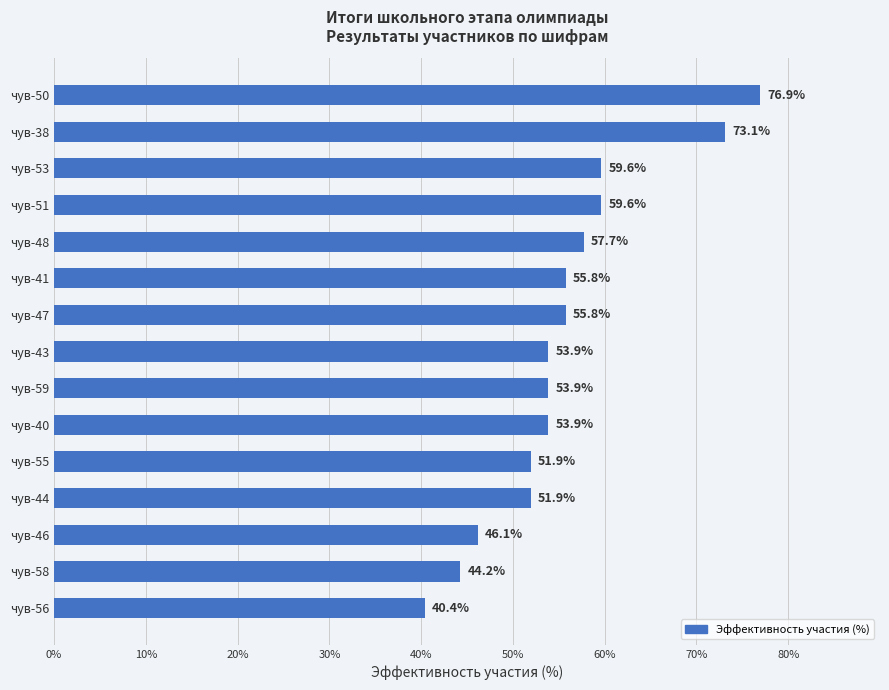

What is the minimum value shown in the chart?

40.4